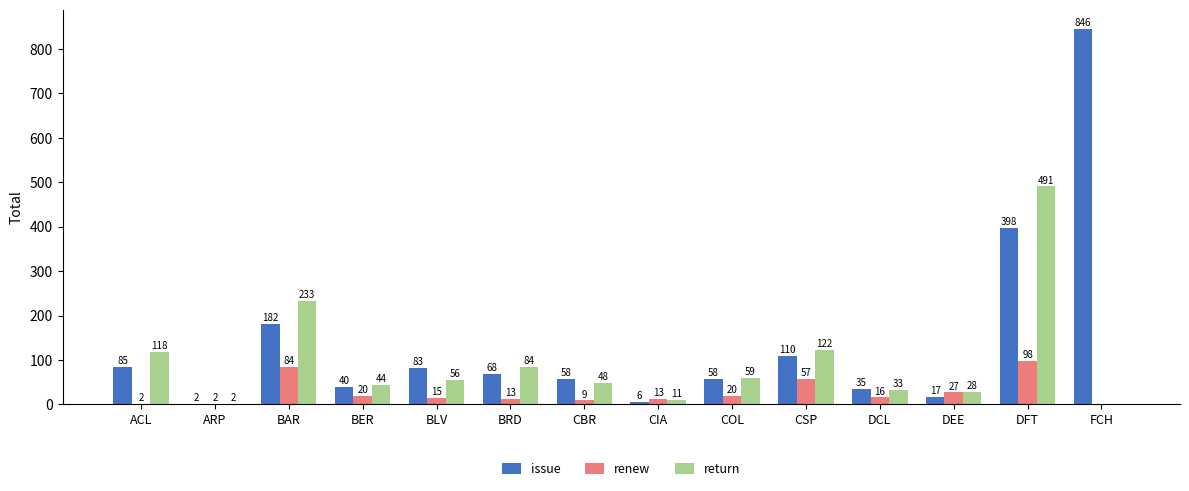

How many distinct data groups are displayed?

3